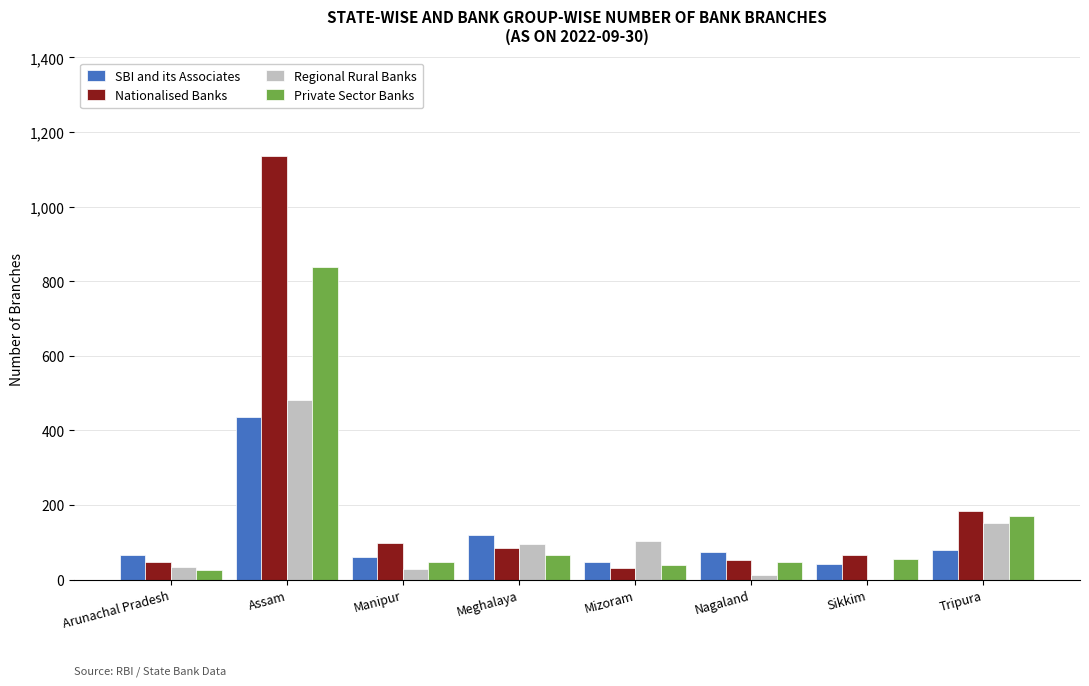

What are all the series names shown in the legend?

SBI and its Associates, Nationalised Banks, Regional Rural Banks, Private Sector Banks